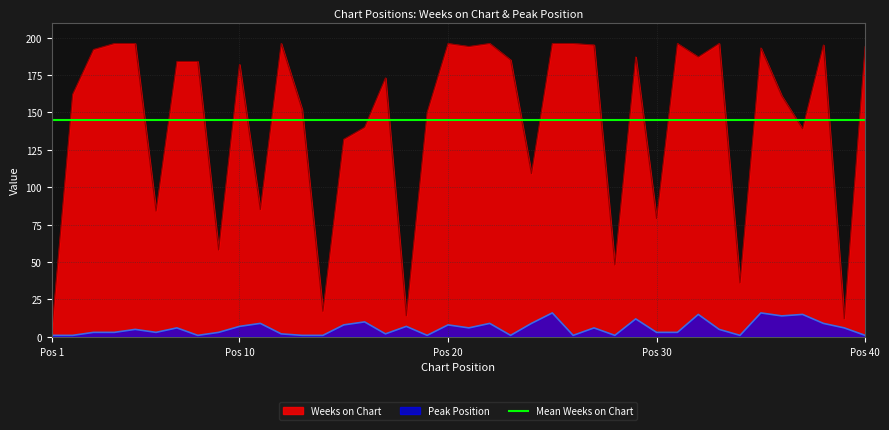

What is the maximum value for Weeks on Chart?

196